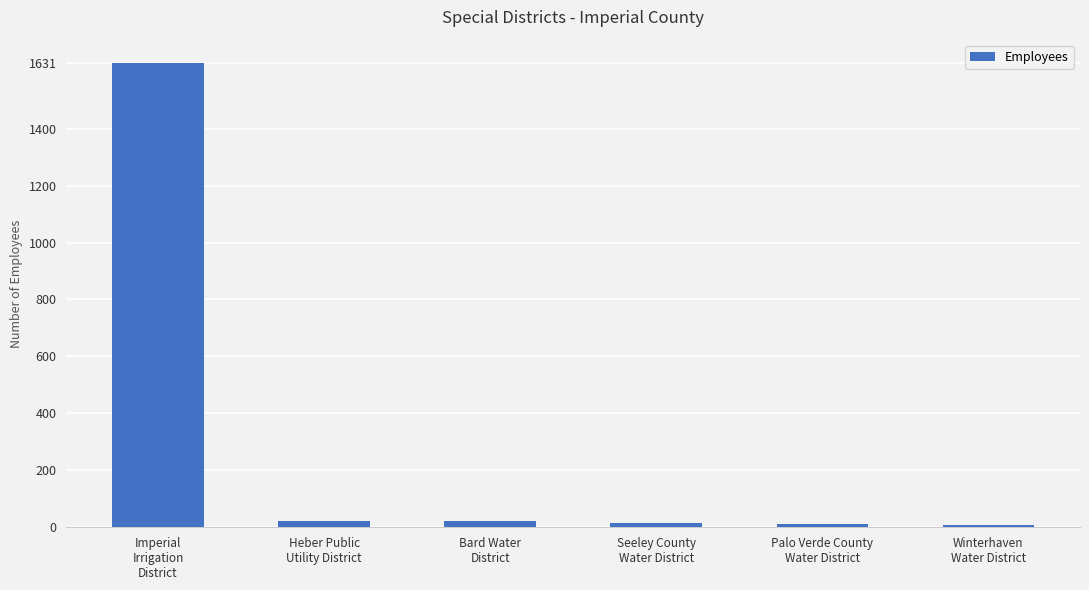

At which label is the value closest to 819?

Bard Water
District